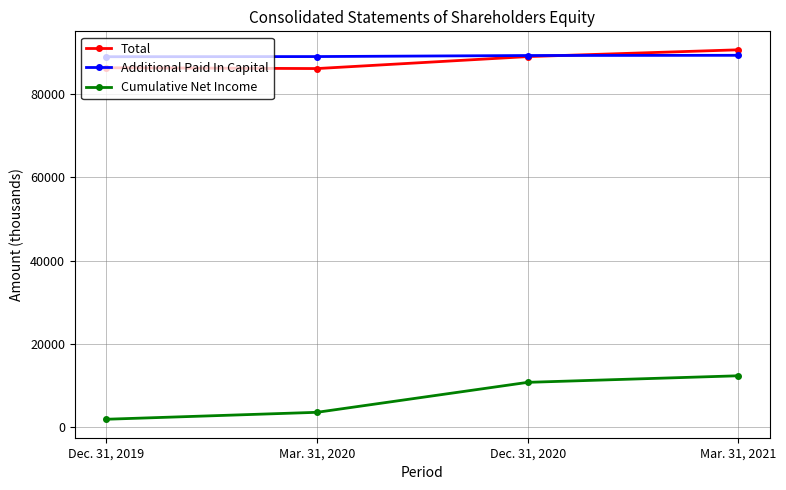

What is the value of the Cumulative Net Income point at the 3rd from the left?

10788